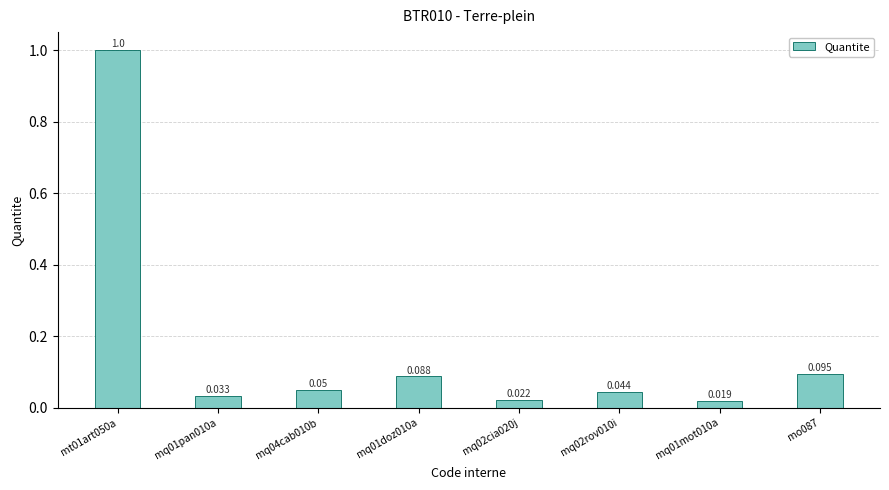

Rank the categories by value from highest to lowest.

mt01art050a, mo087, mq01doz010a, mq04cab010b, mq02rov010i, mq01pan010a, mq02cia020j, mq01mot010a